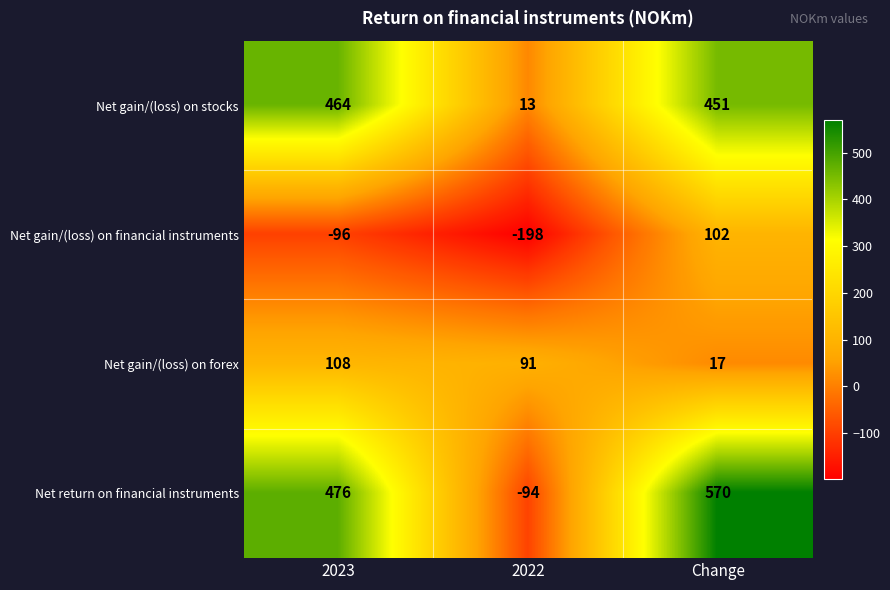

What is the maximum value shown in the chart?

570